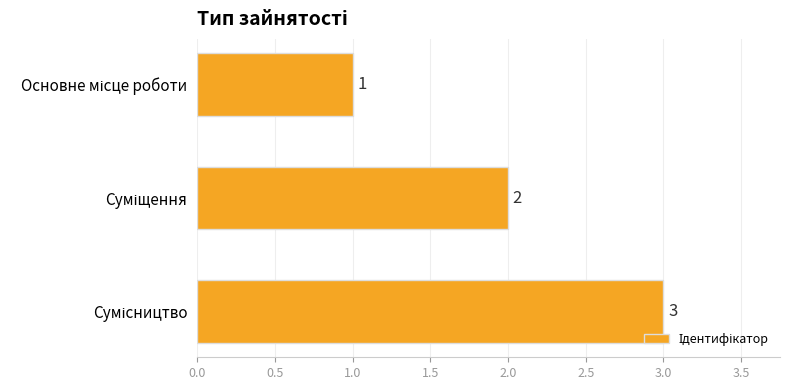

Does the chart contain any negative values?

No